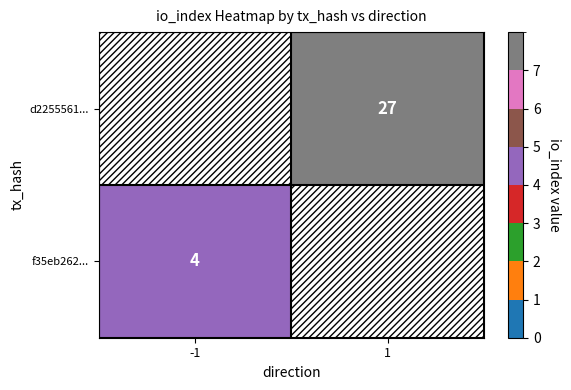

At which category is the sum across all series the highest?

1